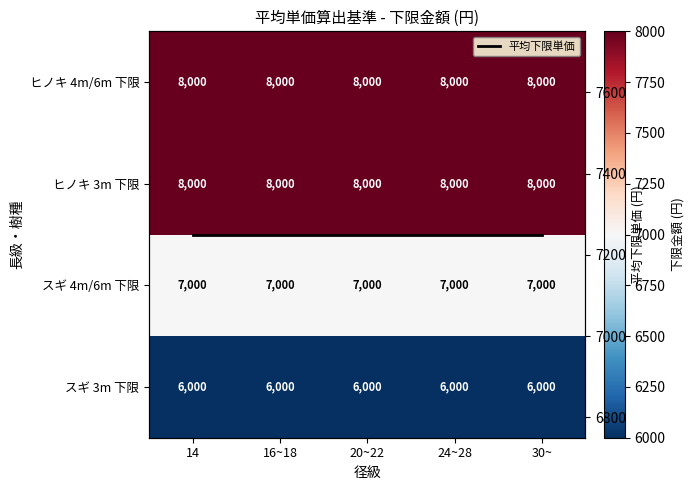

How many categories are shown in the chart?

5